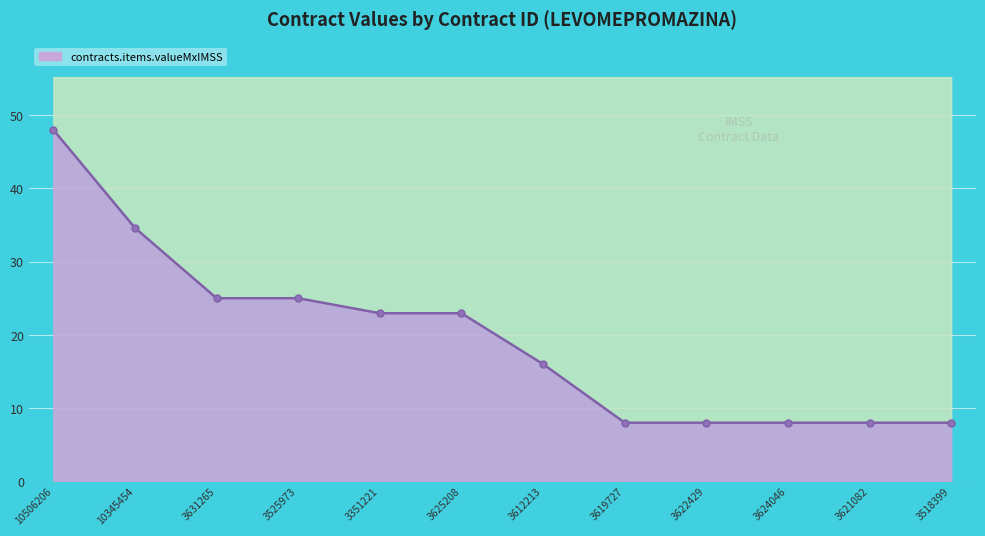

At which label does the data first exceed 22?

10506206